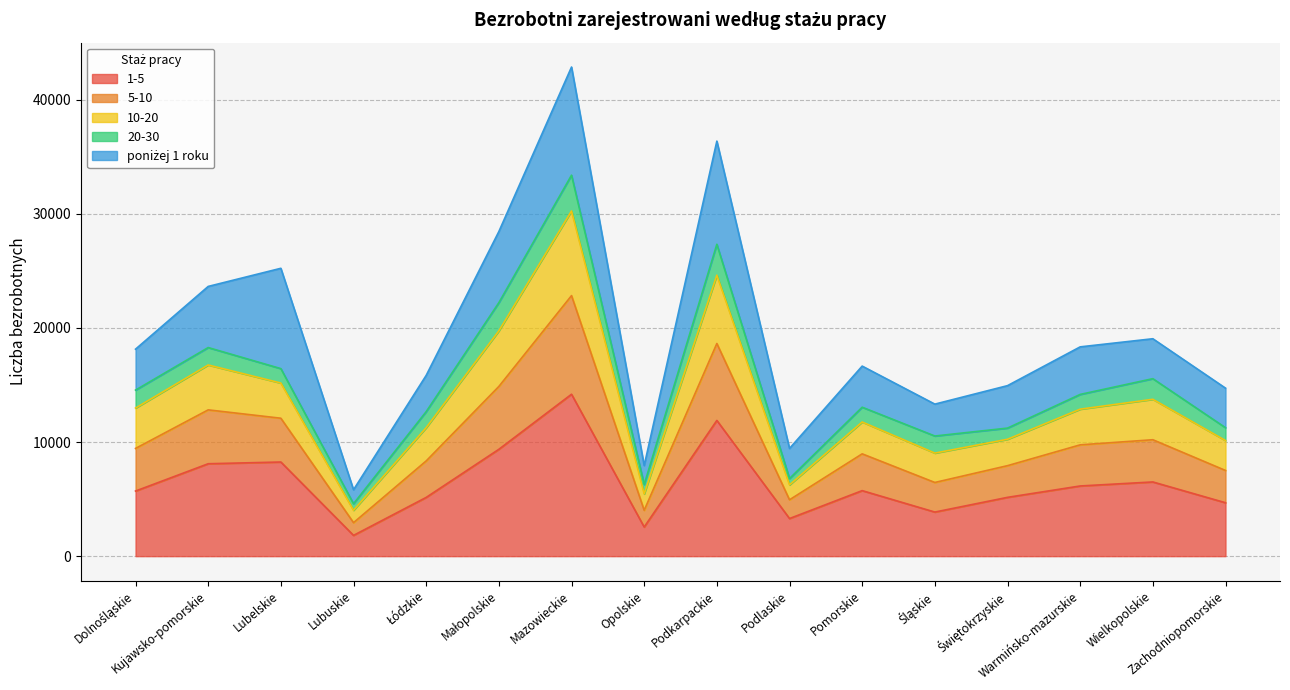

What is the minimum value for 1-5?

1820